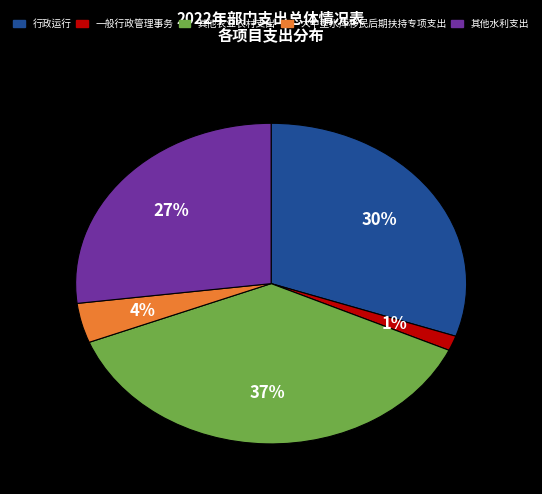

To the nearest percent, what portion does 大中型水库移民后期扶持专项支出 represent?

4%